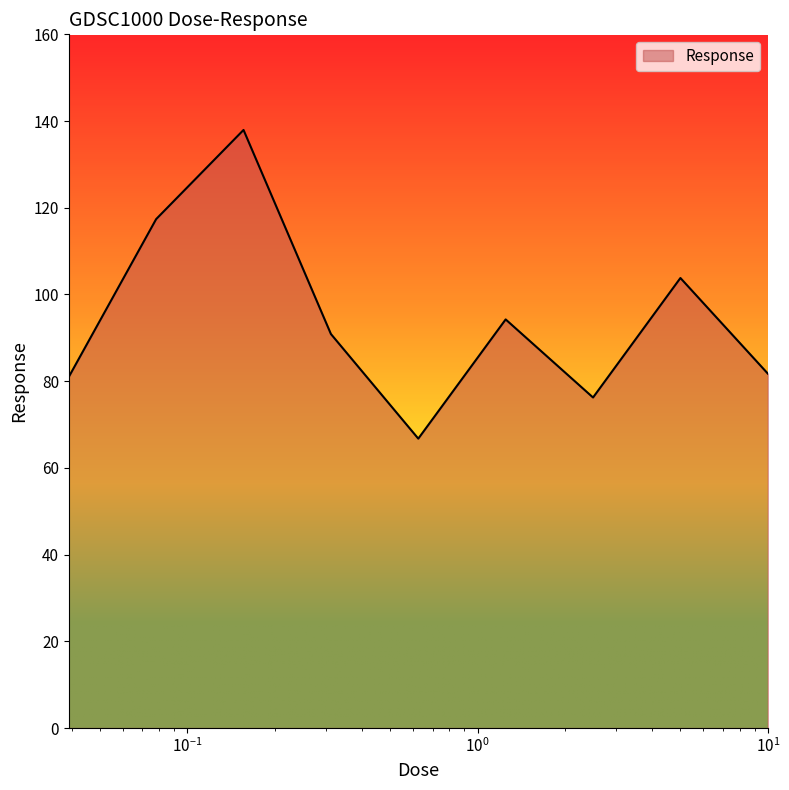

What is the difference between the maximum and minimum values?

71.2